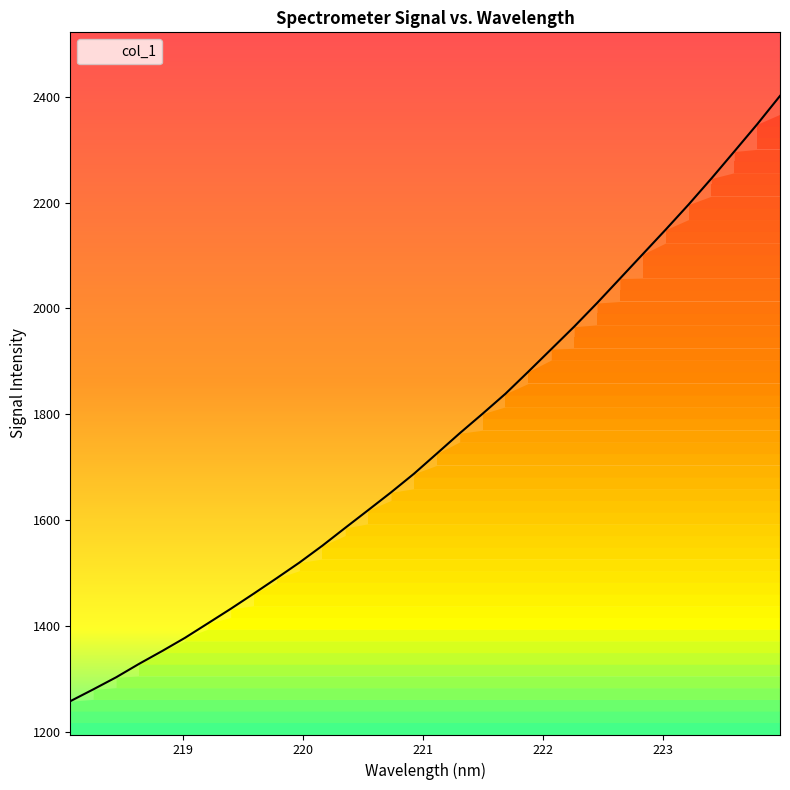

What is the minimum value shown in the chart?

1258.1